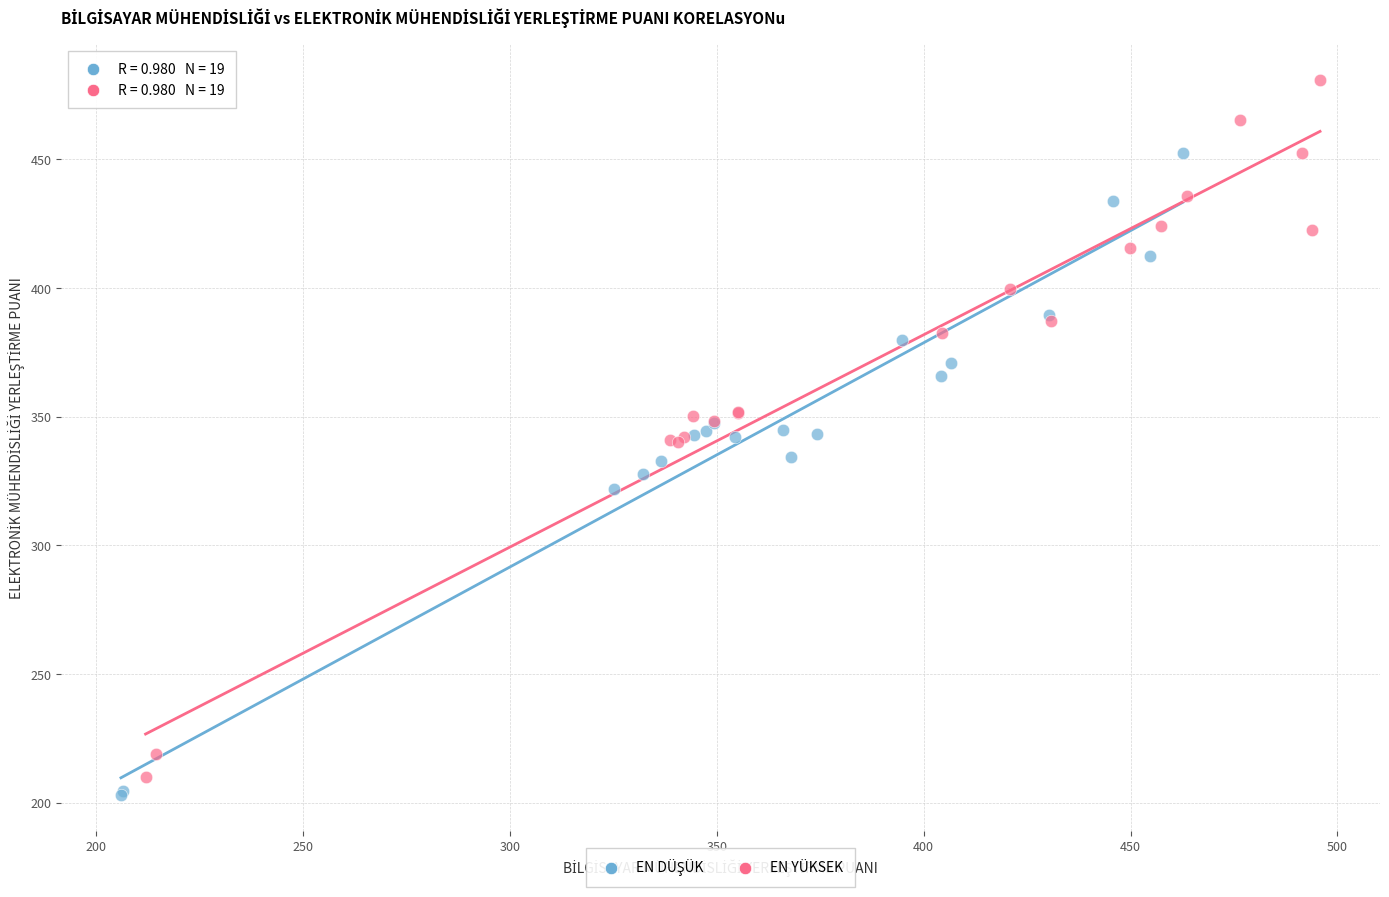

Which series contains the highest Y value?

EN YÜKSEK